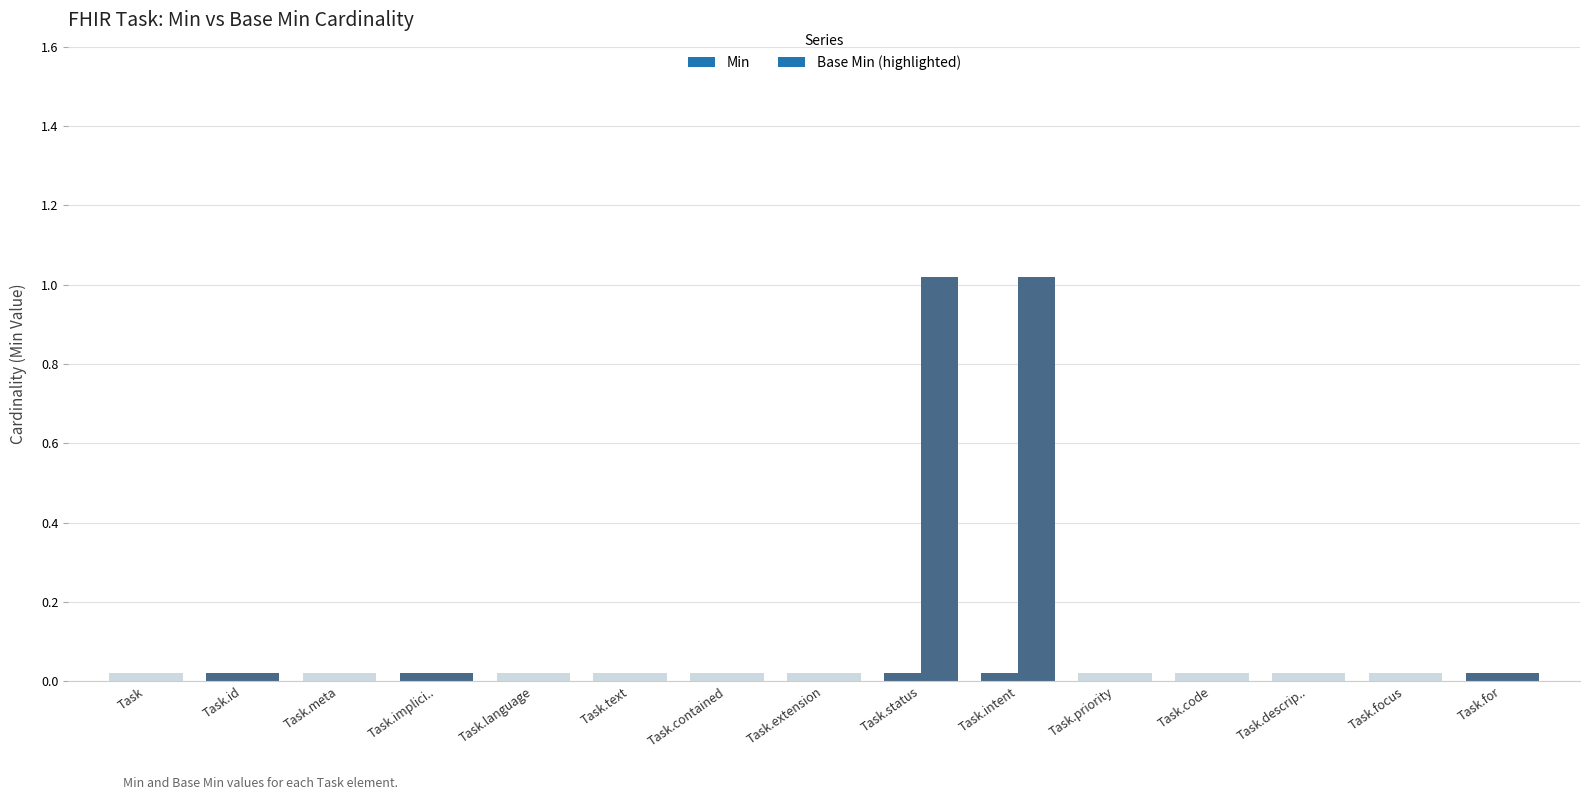

The value of Base Min at Task.language is 0. True or false?

False